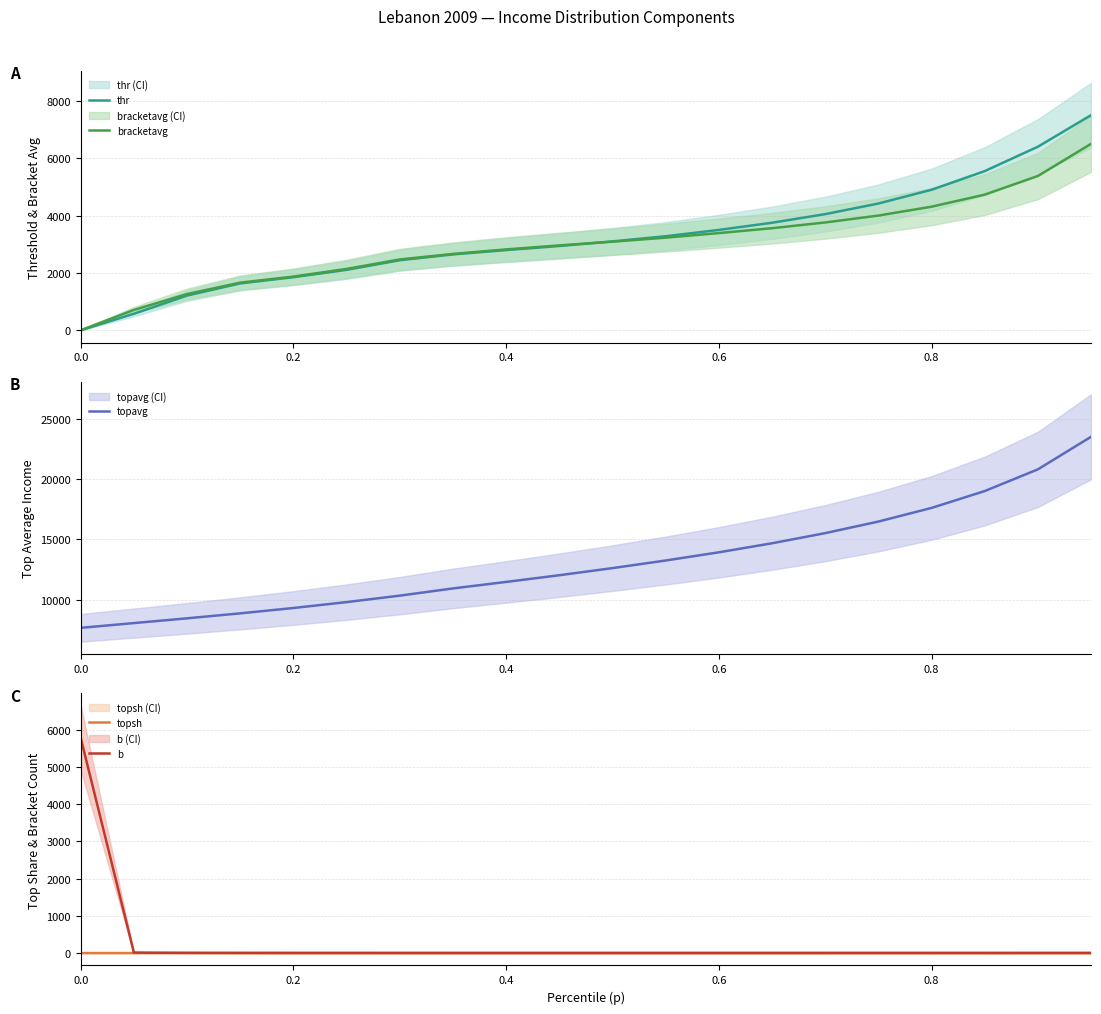

What is the sum of all thr values?

64665.1